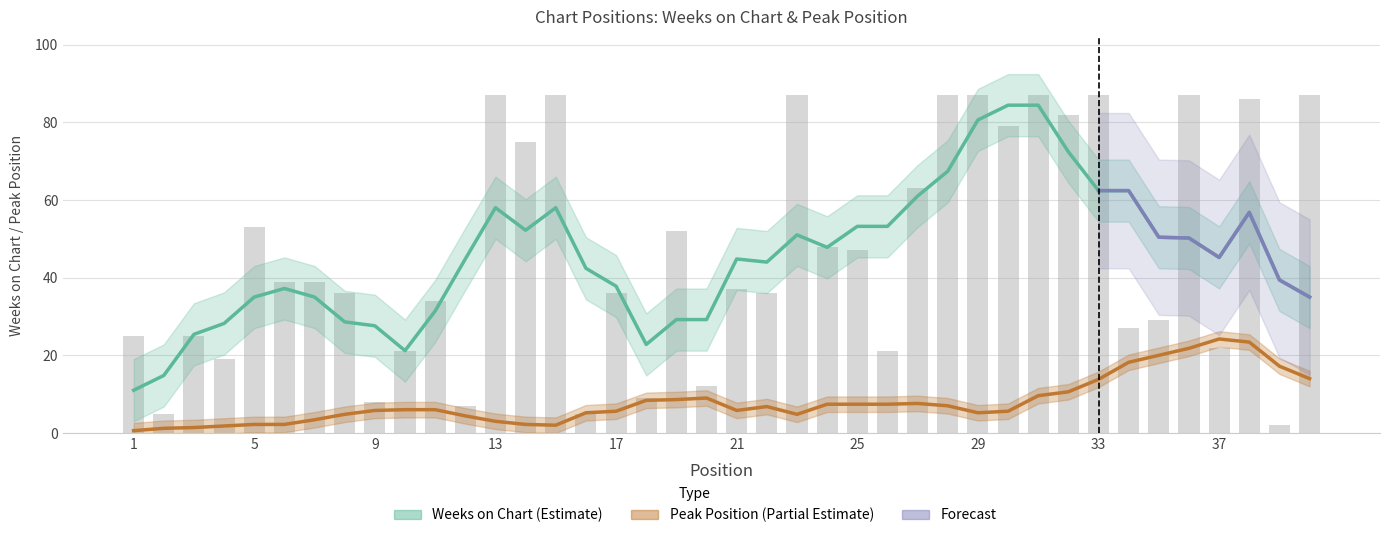

What is the sum of the values at 3 and 40?

112